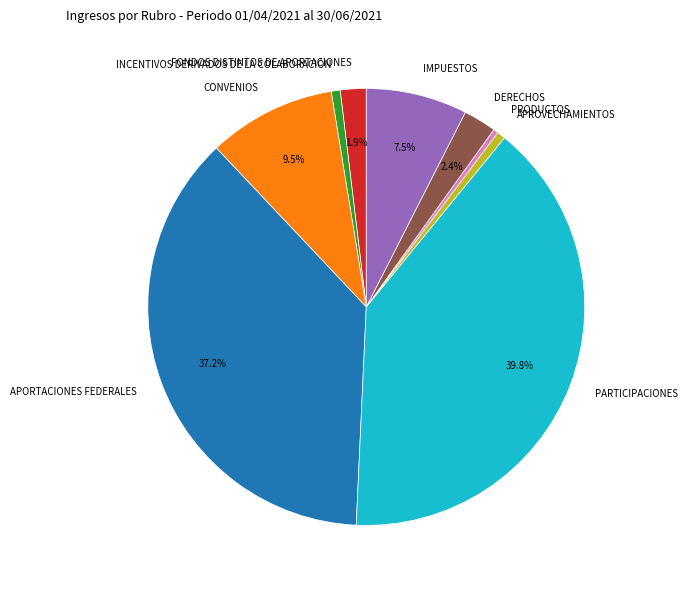

Is there any slice that represents more than half of the pie?

No